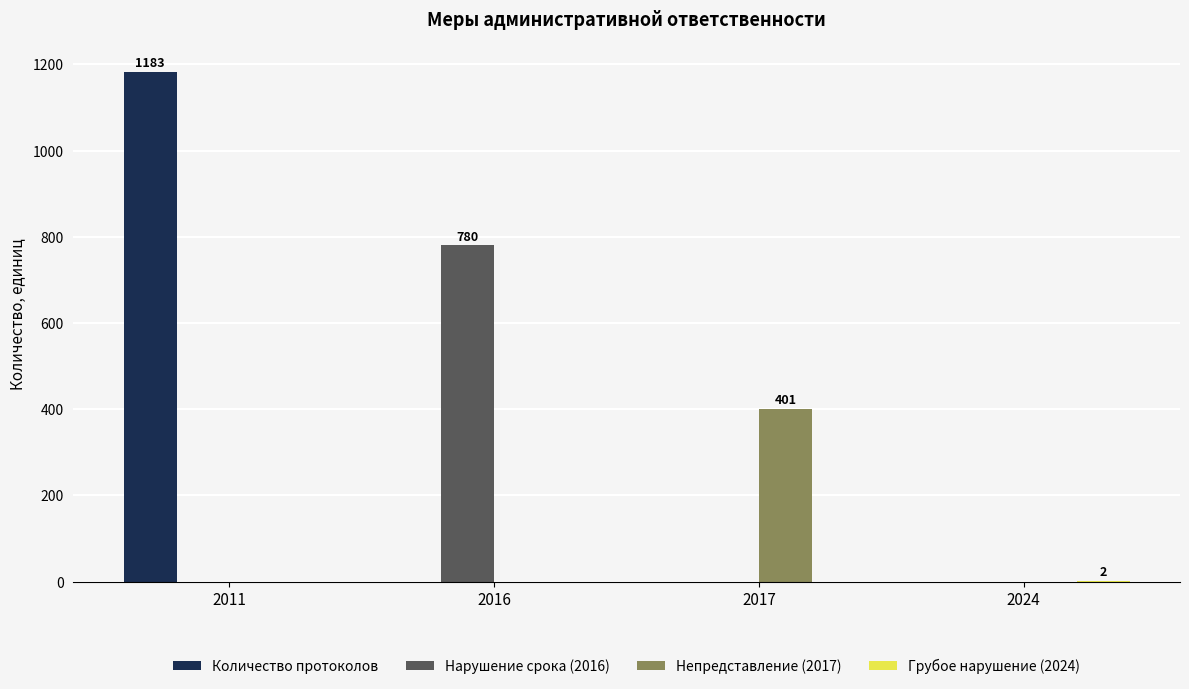

Which series changed the most between 2011 and 2016?

Количество протоколов